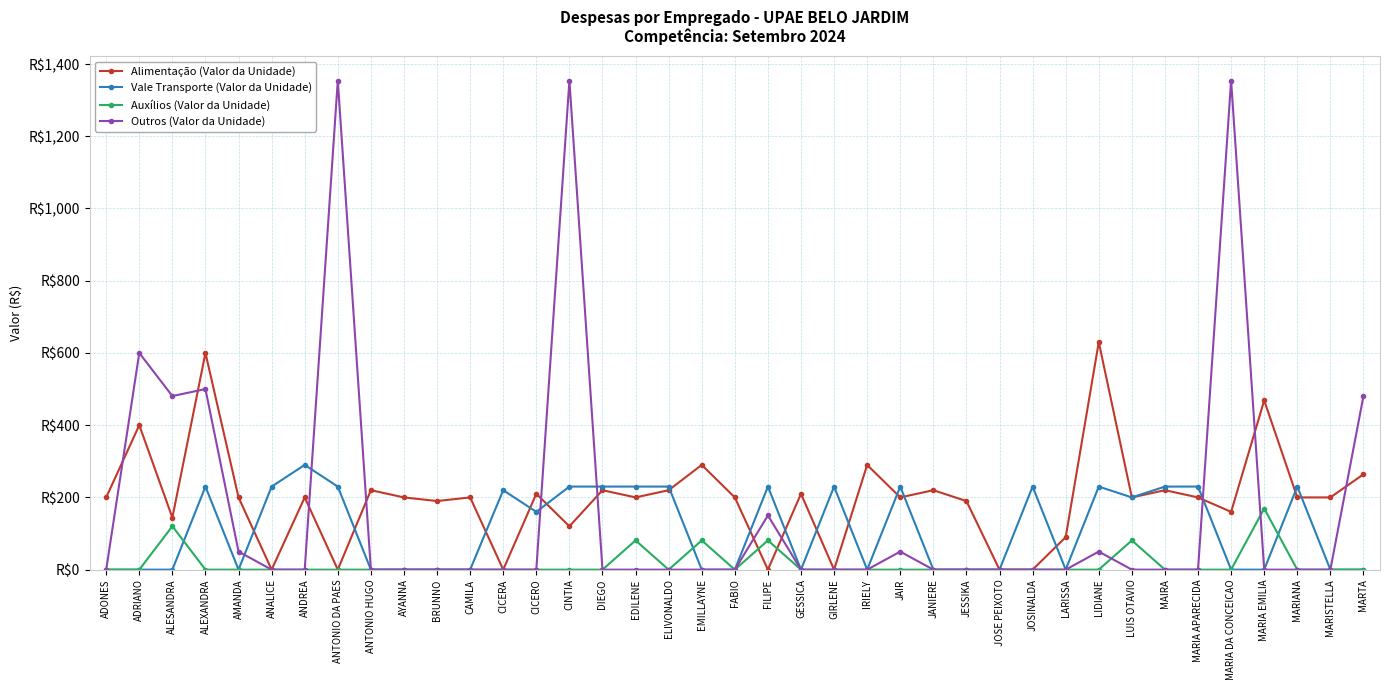

What are all the series names shown in the legend?

Alimentação (Valor da Unidade), Vale Transporte (Valor da Unidade), Auxílios (Valor da Unidade), Outros (Valor da Unidade)